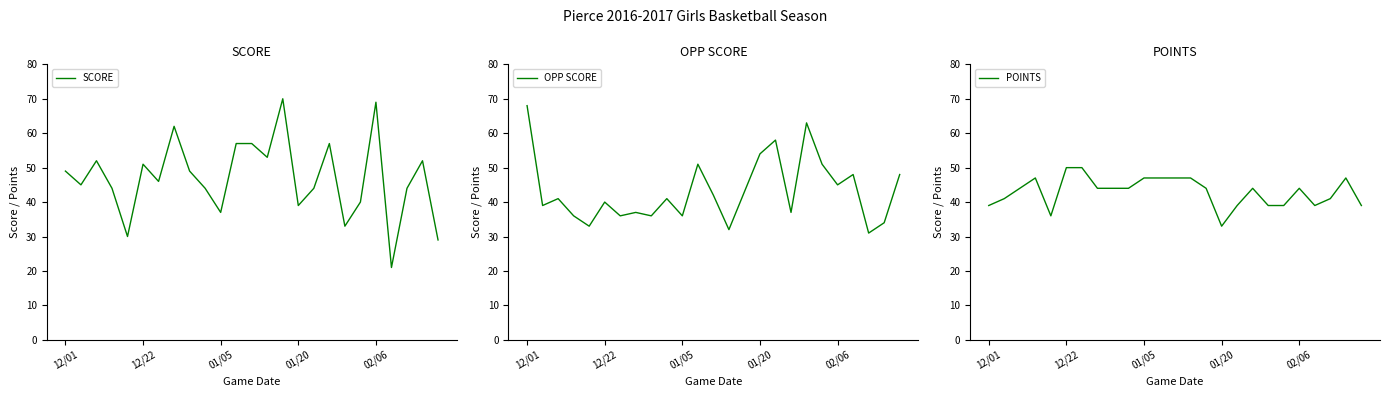

What is the average value of the SCORE series?

47